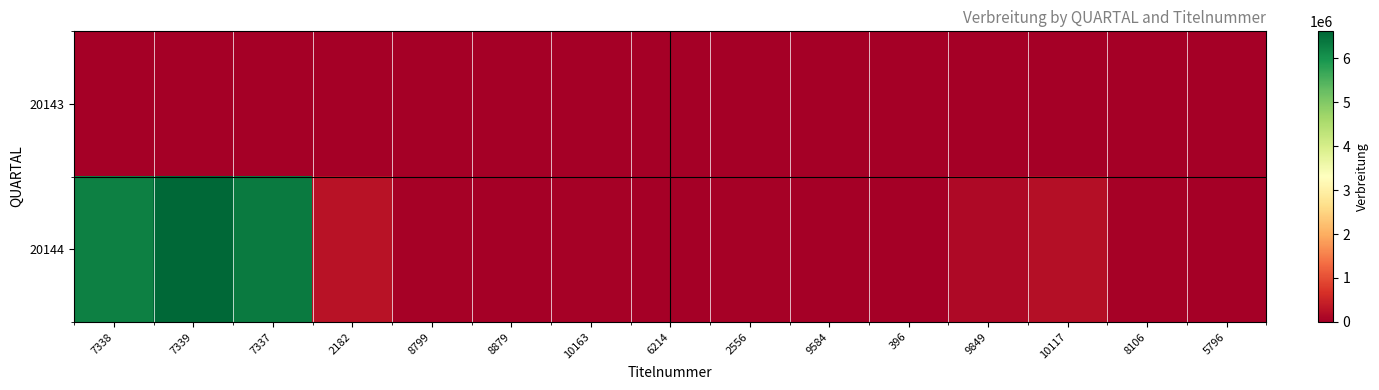

Rank the series by their average value, from lowest to highest.

20143, 20144